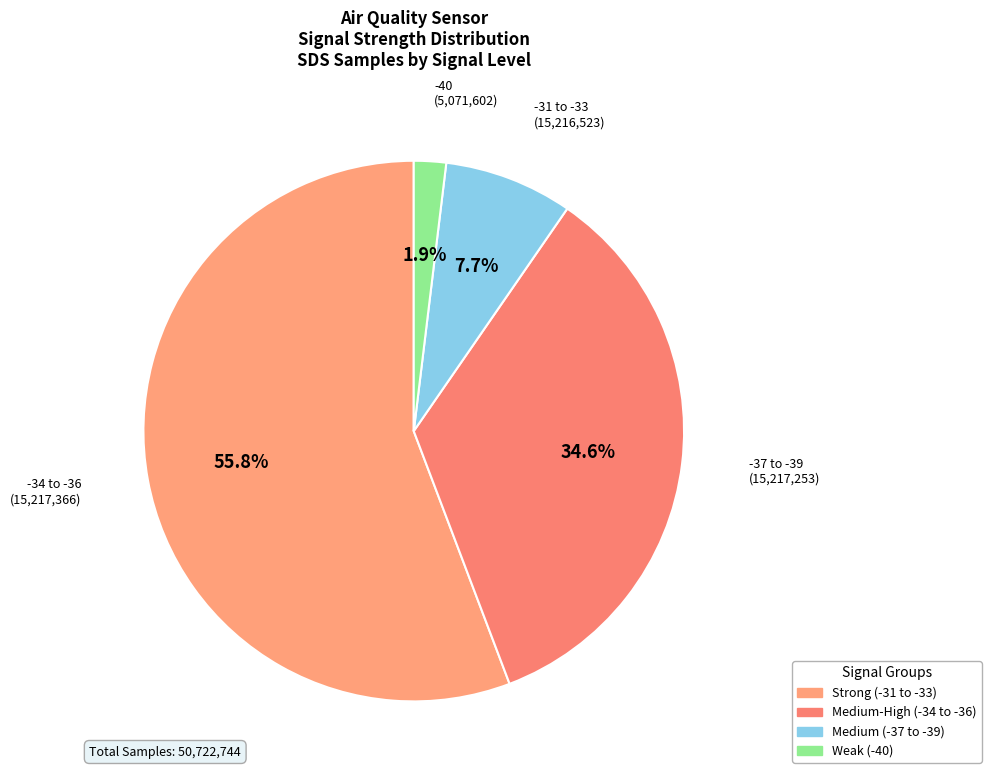

Which slice is the largest?

Signal -36